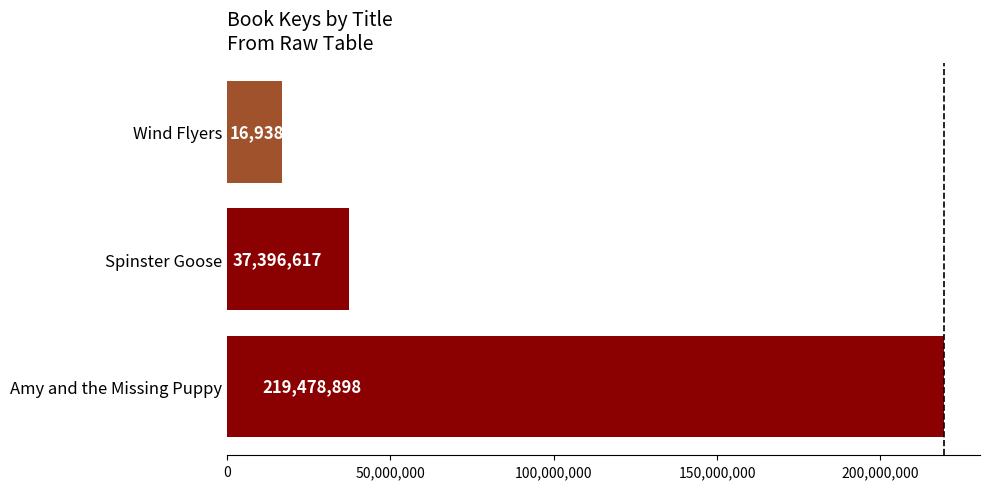

What is the sum of all values?

273814480